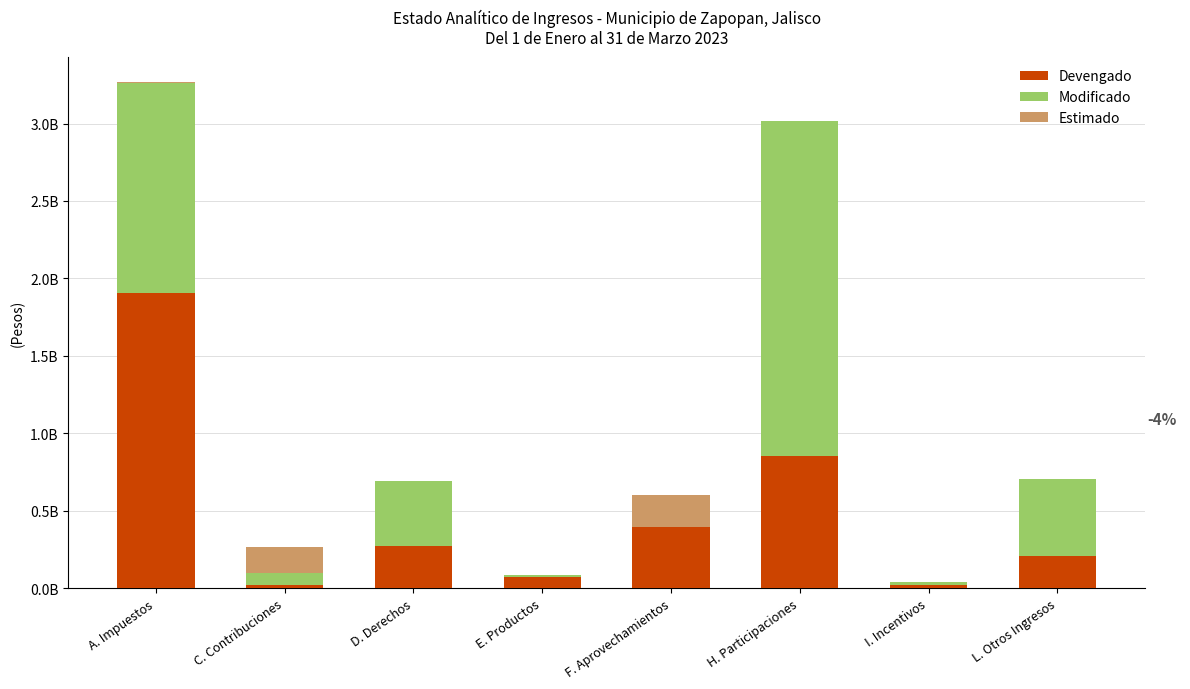

List the series in order of their overall mean, highest first.

Modificado, Devengado, Estimado